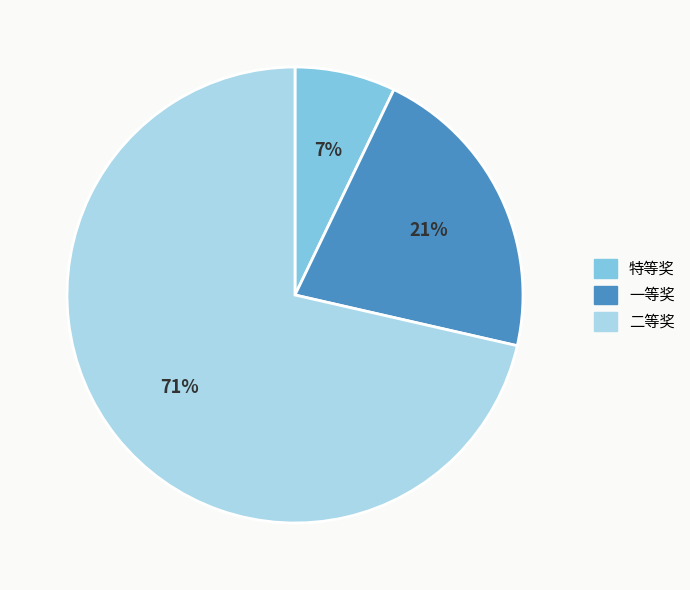

Does any single category account for the majority?

Yes